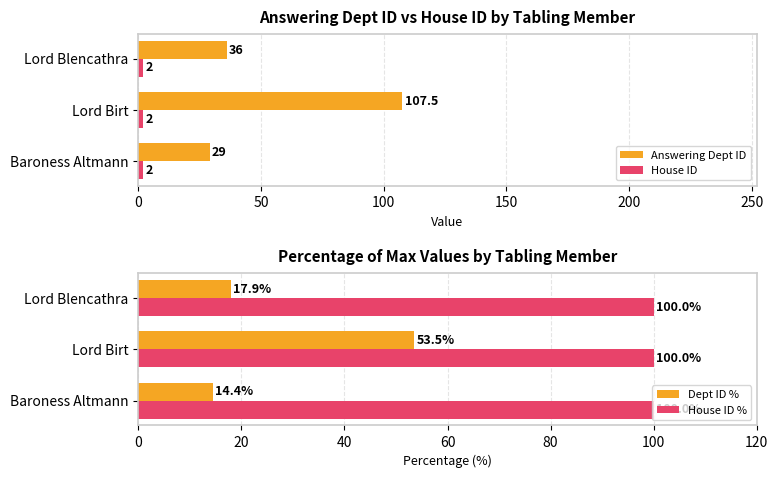

What value does the Answering Dept ID series have at Lord Blencathra?

36.0